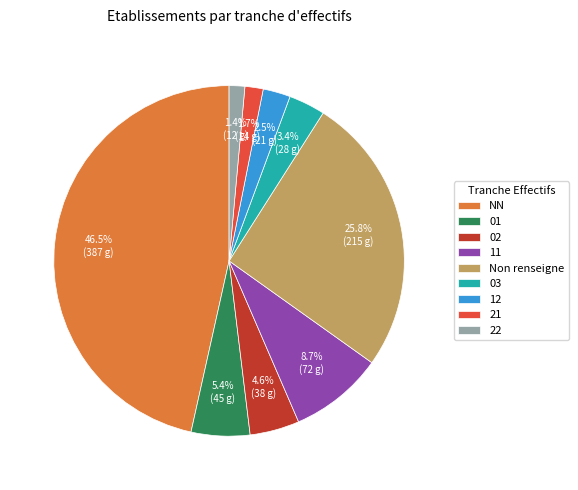

To the nearest percent, what portion does 01 represent?

5%